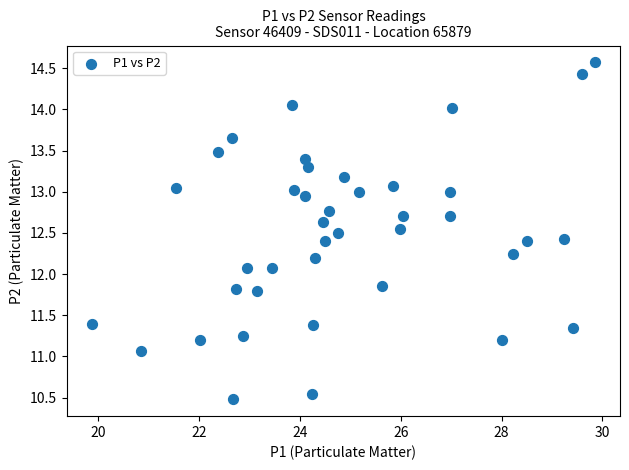

What is the range of X values (max minus min)?

10.0